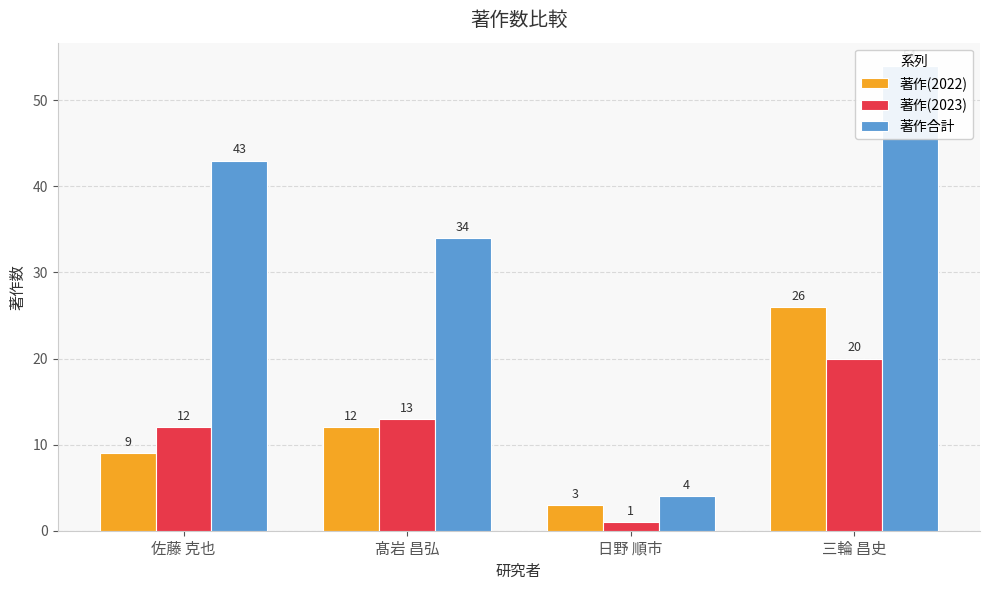

Does the chart contain stacked bars?

No